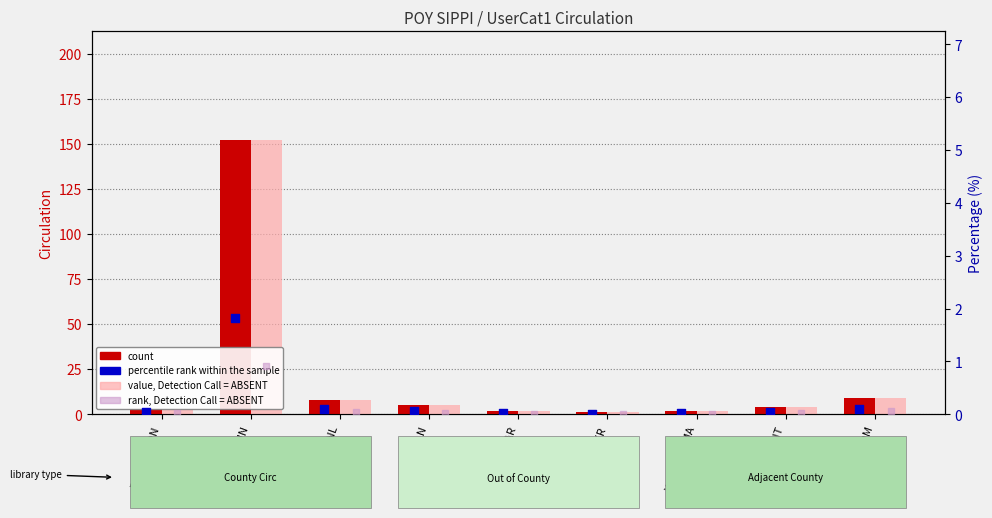

Which series has the largest Y range (max minus min)?

count